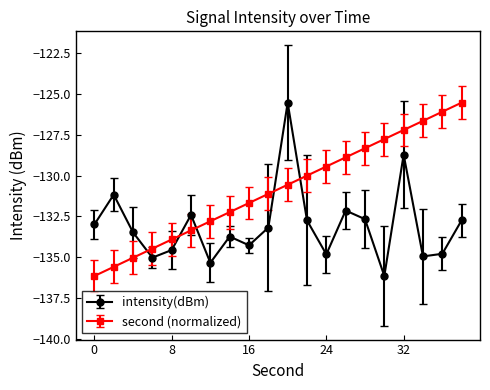

Which series has the largest total across all categories?

second (normalized)